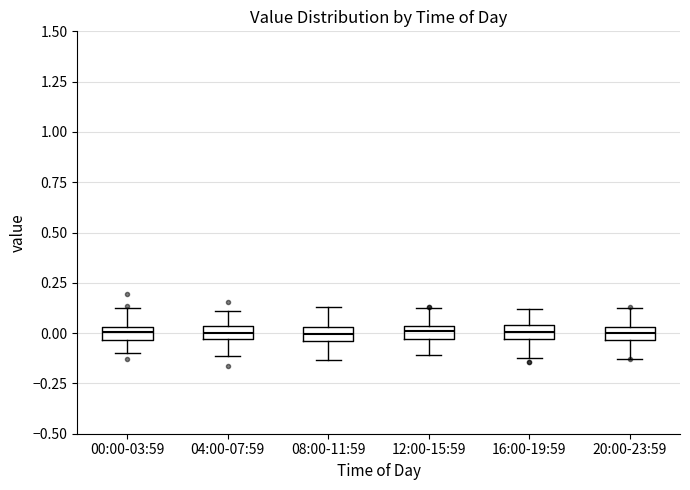

Where does the lower whisker of the box for 16:00-19:59 end on the y-axis? The values are not printed on the chart, so give them approximately, as read against the axis.

-0.10